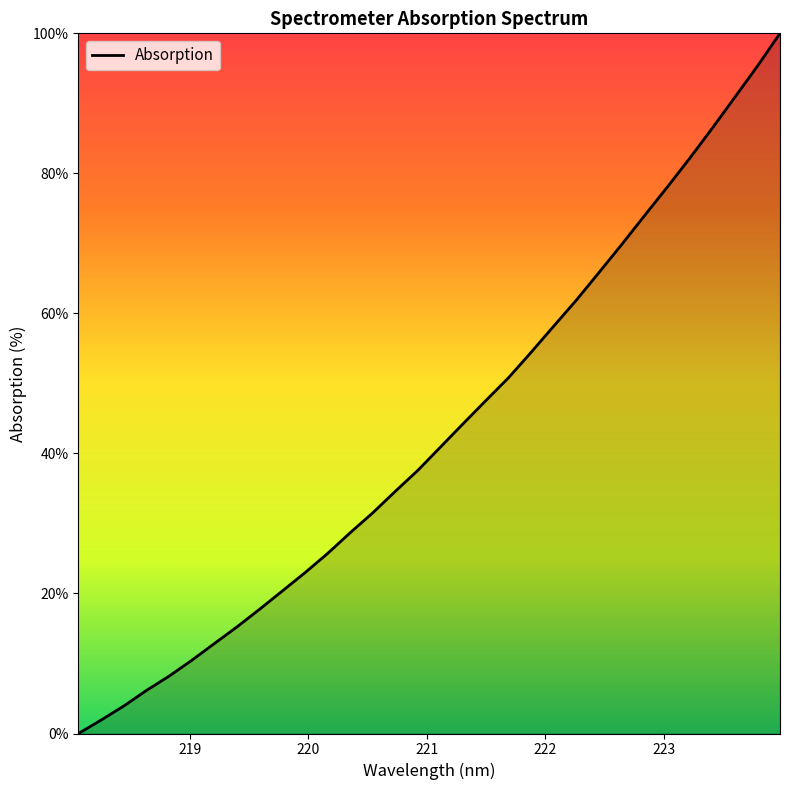

What is the difference between the second highest and minimum values?

95.3